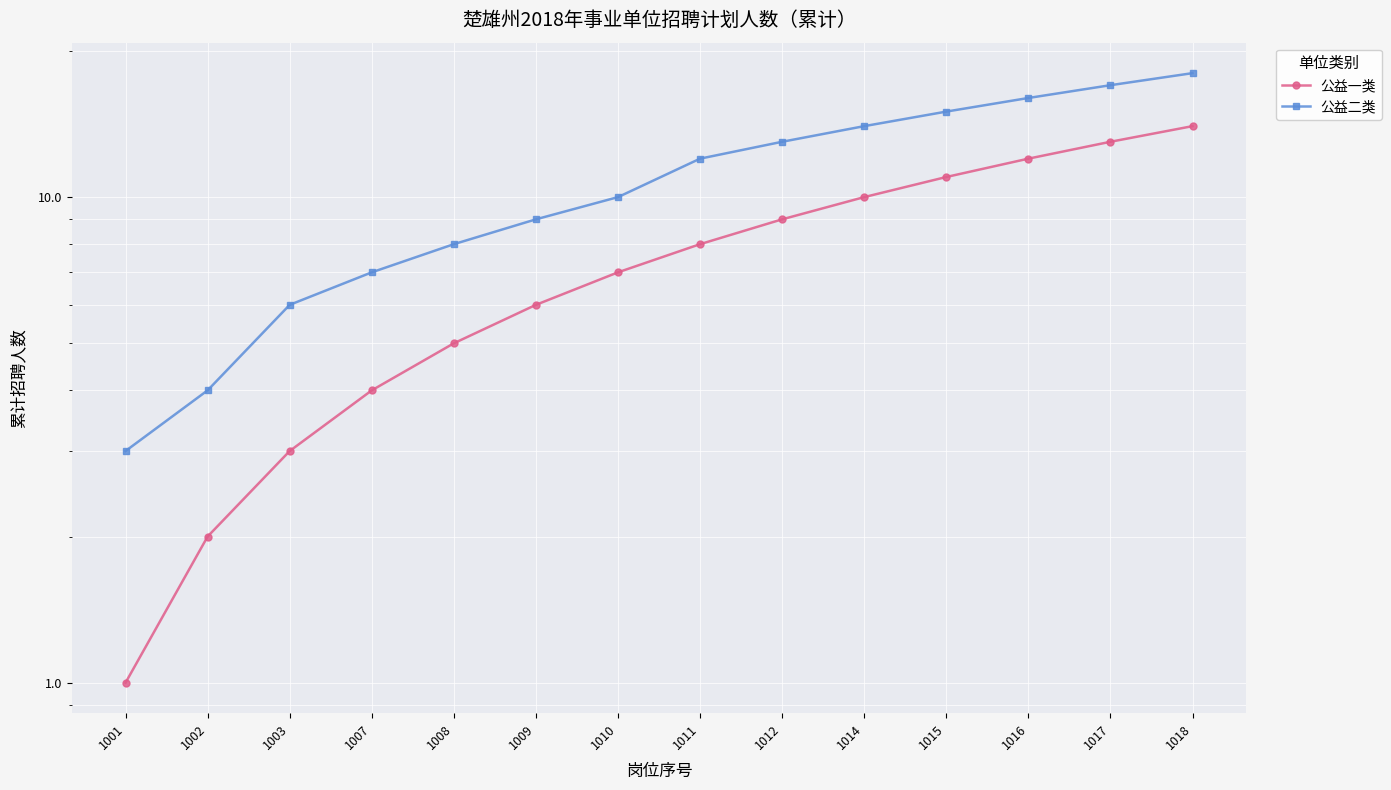

Which category has the highest value in the 公益二类 series?

1018